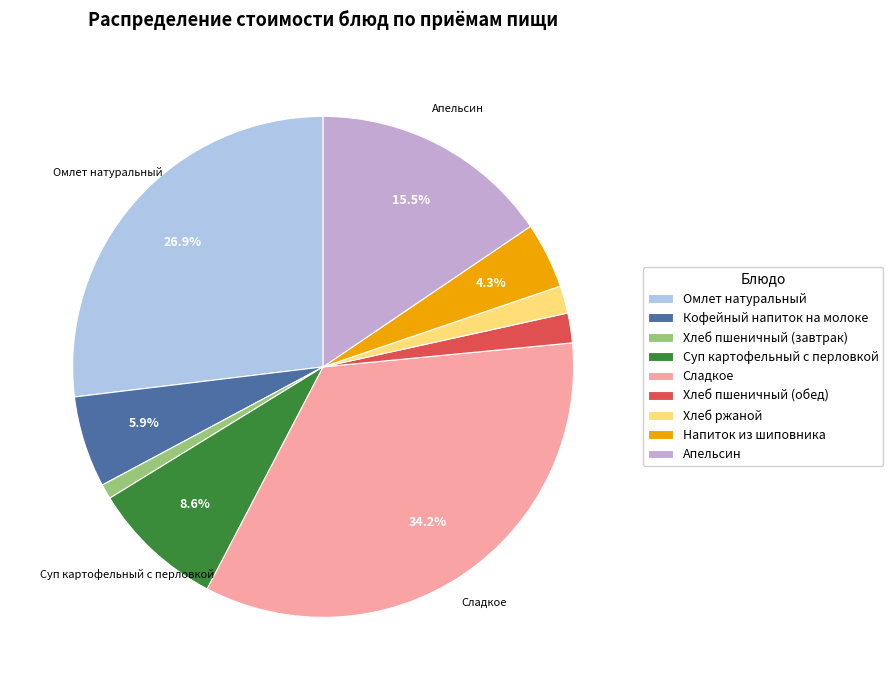

To the nearest percent, what is the combined percentage of Хлеб пшеничный (завтрак) and Омлет натуральный?

28%